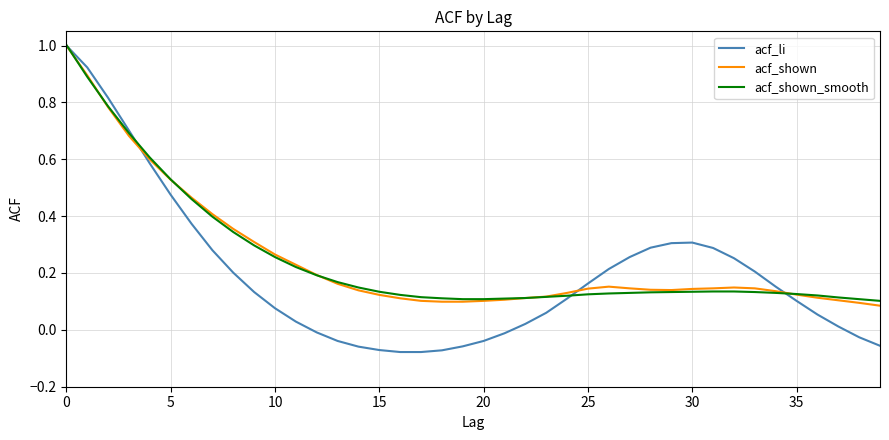

Which series has the widest spread of values?

acf_li